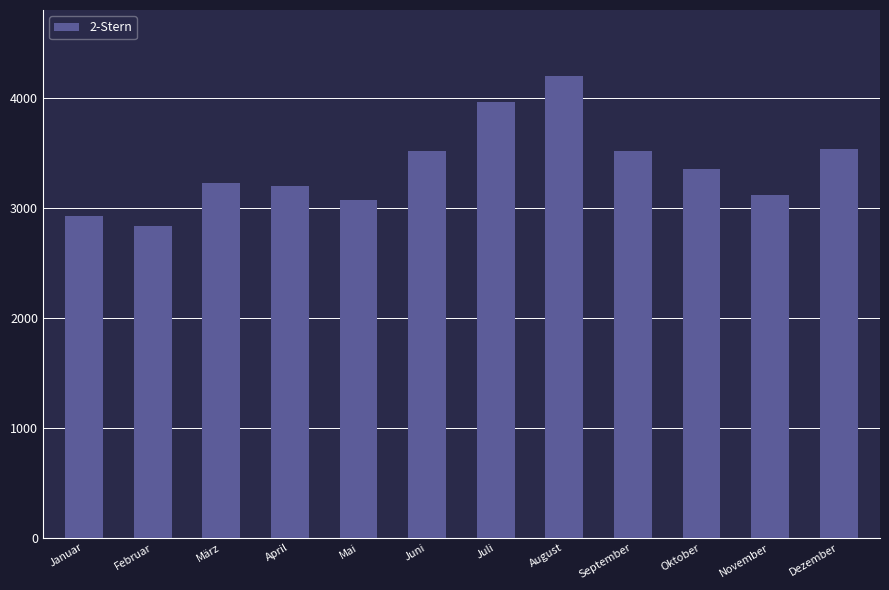

What is the label of the 12th bar from the right?

Januar